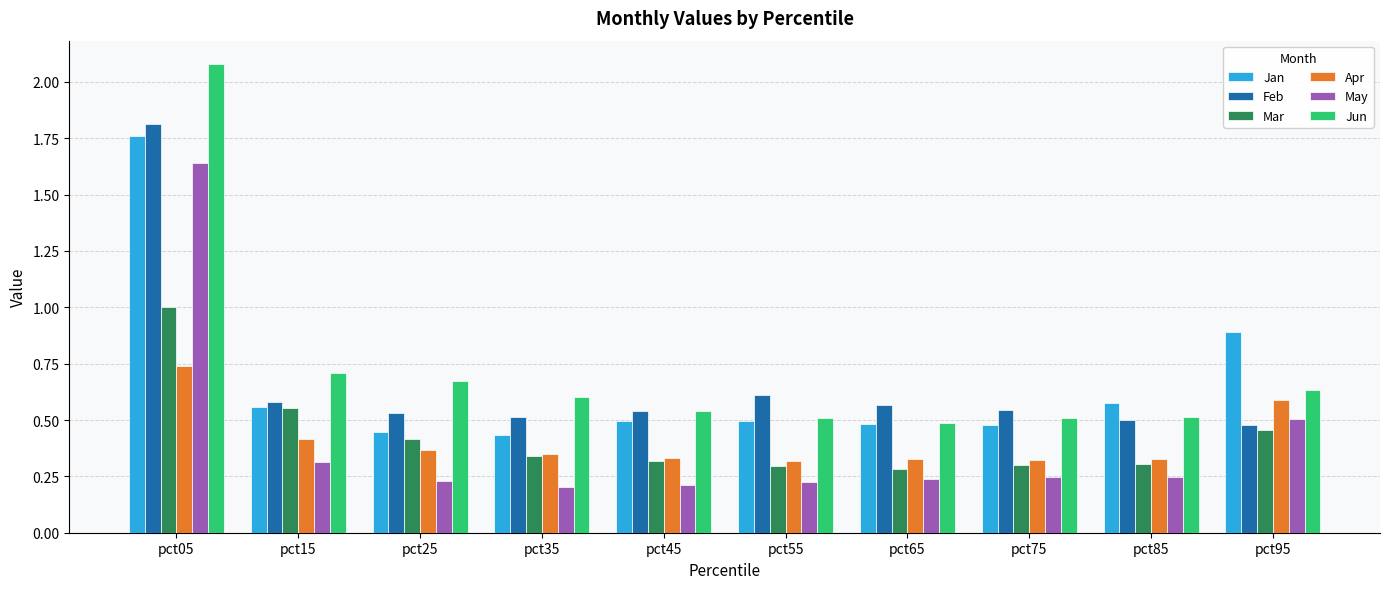

At which category is the sum across all series the highest?

pct05